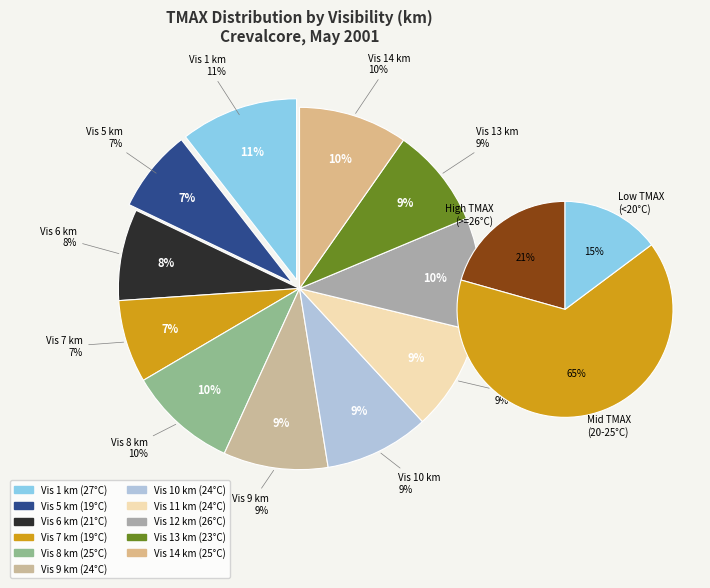

Rank the categories by value from highest to lowest.

1, 12, 8, 14, 9, 10, 11, 13, 6, 5, 7